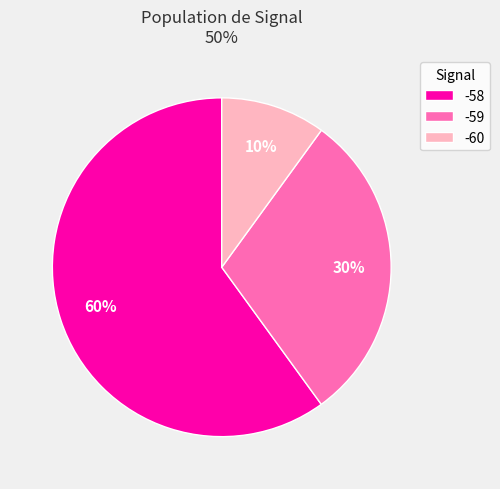

What is the ratio of the value at -59 to the value at -58?

0.5